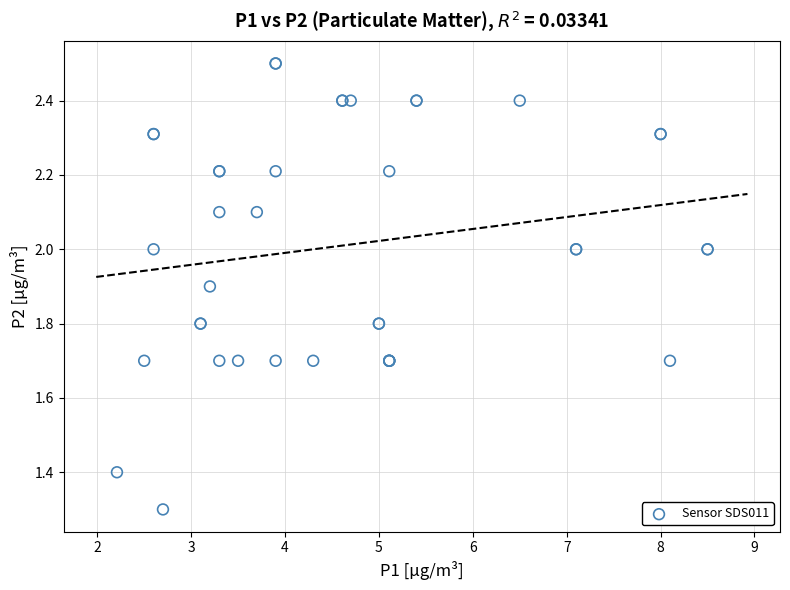

What Y value in the scatter plot is closest to 1?

1.3